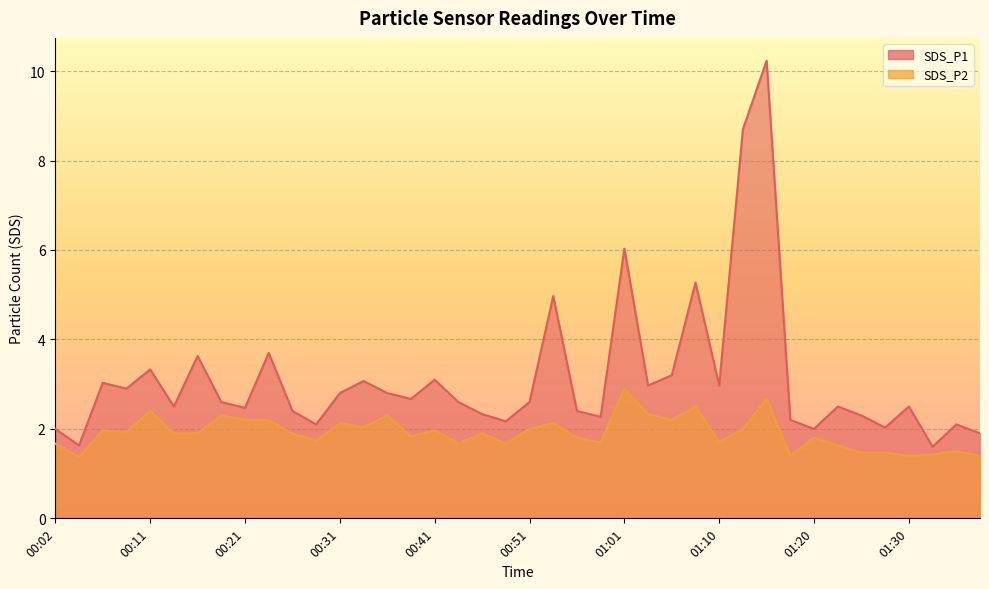

At 01:28, list the series in order from largest to smallest.

SDS_P1, SDS_P2